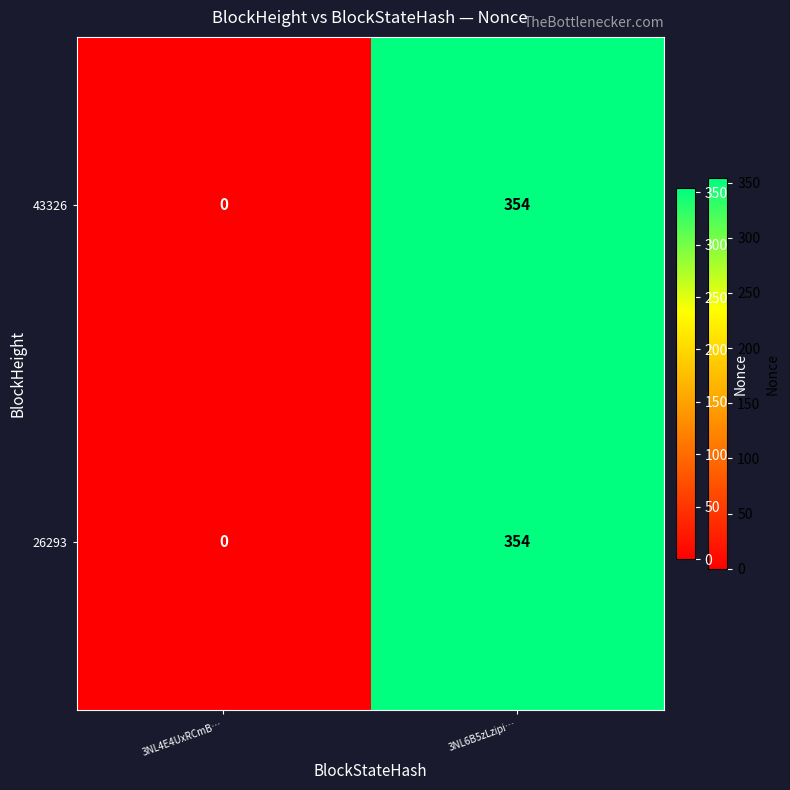

True or false: 26293 has a value of 614 at 3NL6B5zLzipi….

False